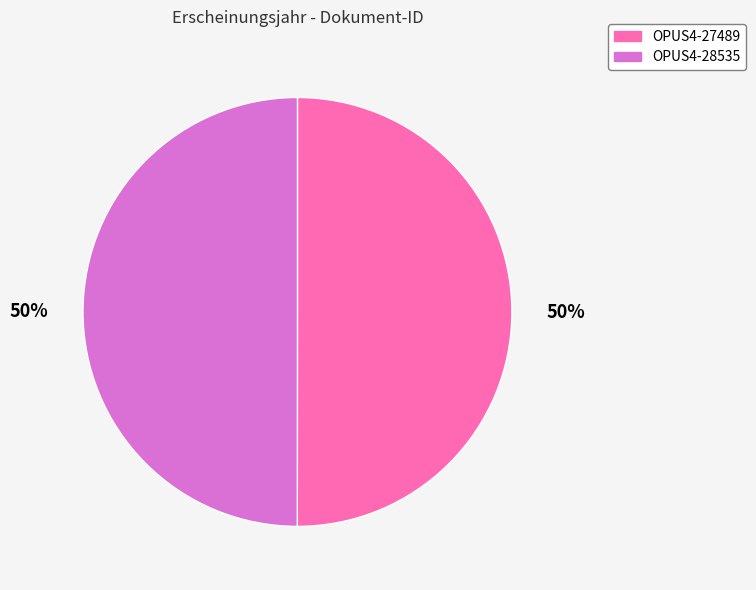

To the nearest percent, what portion does OPUS4-28535 represent?

50%